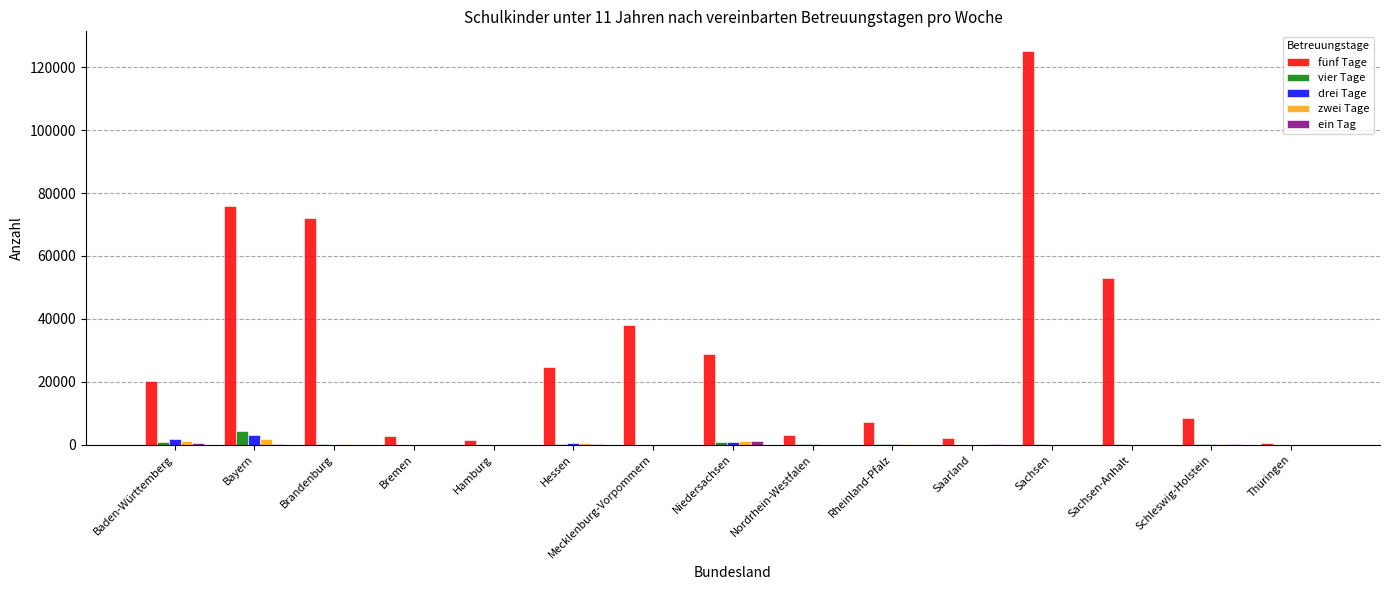

Which category has the highest value across all series?

Sachsen